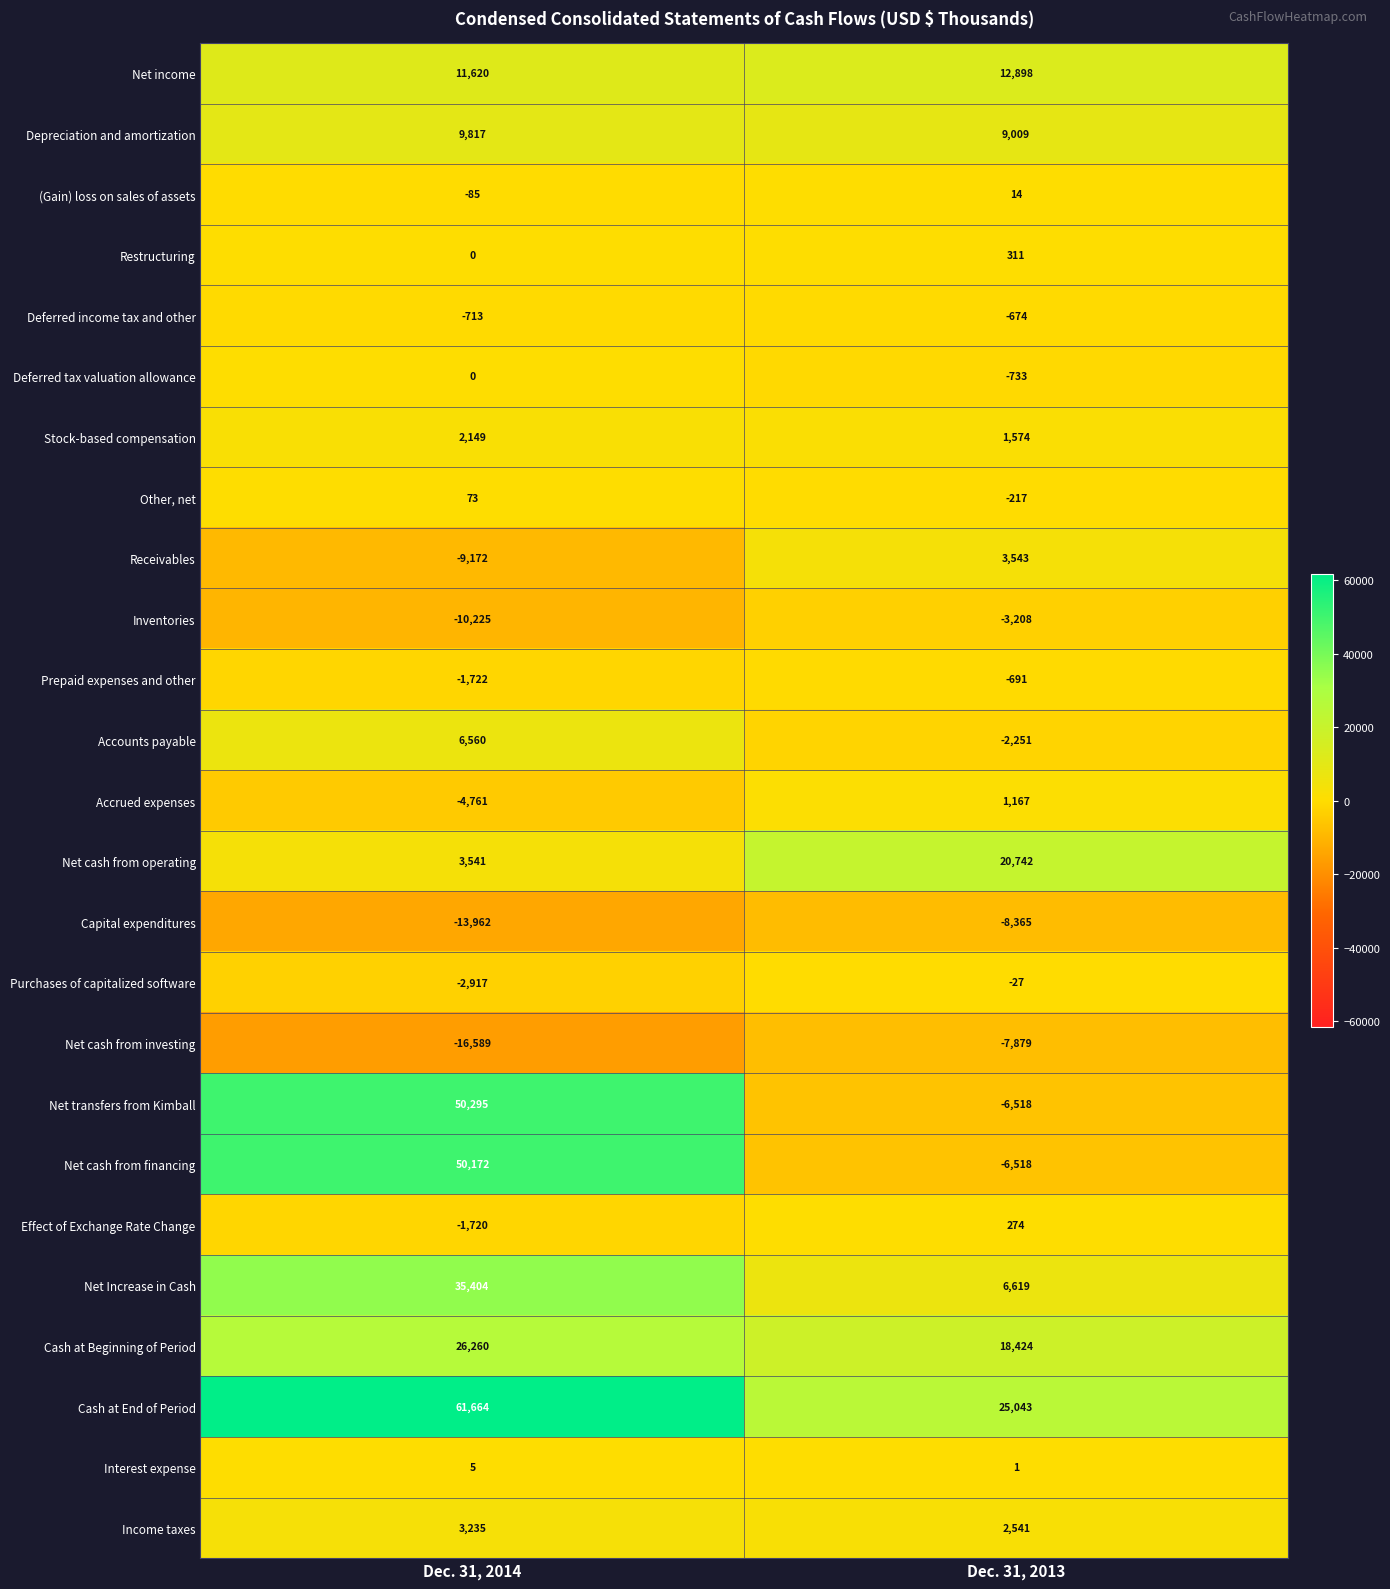

Rank the series by their maximum value, from highest to lowest.

Cash at End of Period, Net transfers from Kimball, Net cash from financing, Net Increase in Cash, Cash at Beginning of Period, Net cash from operating, Net income, Depreciation and amortization, Accounts payable, Receivables, Income taxes, Stock-based compensation, Accrued expenses, Restructuring, Effect of Exchange Rate Change, Other, net, (Gain) loss on sales of assets, Interest expense, Deferred tax valuation allowance, Purchases of capitalized software, Deferred income tax and other, Prepaid expenses and other, Inventories, Net cash from investing, Capital expenditures